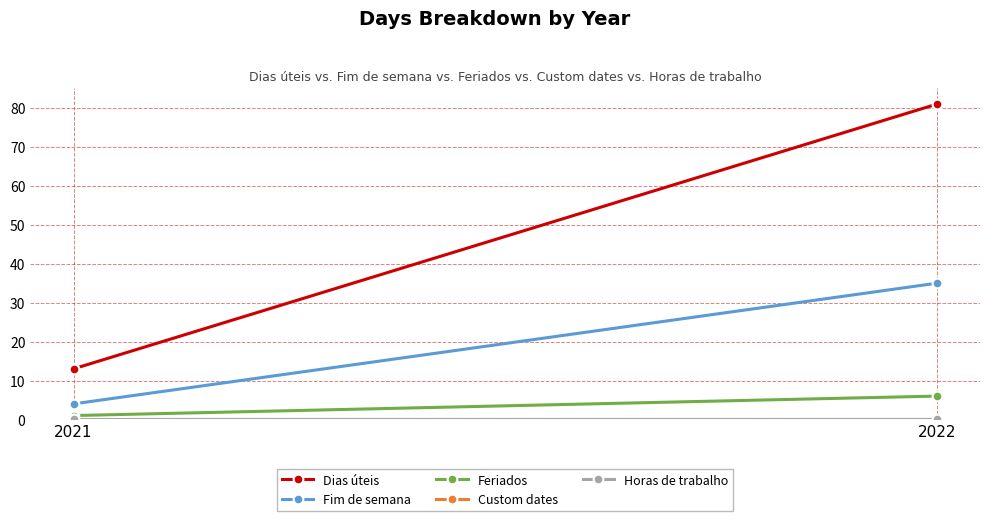

What is the sum of all Fim de semana values?

39